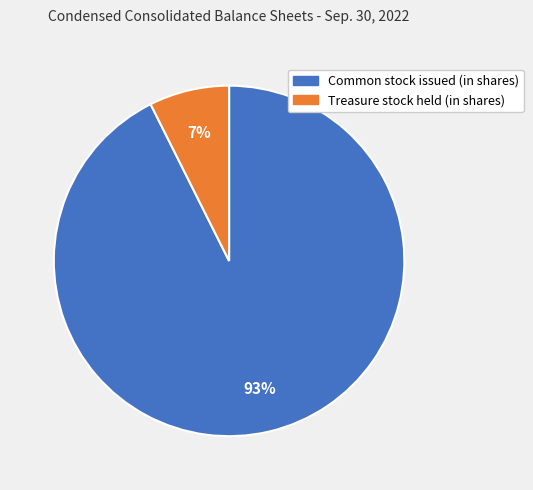

Does Treasure stock held (in shares) represent more than half of the total?

No